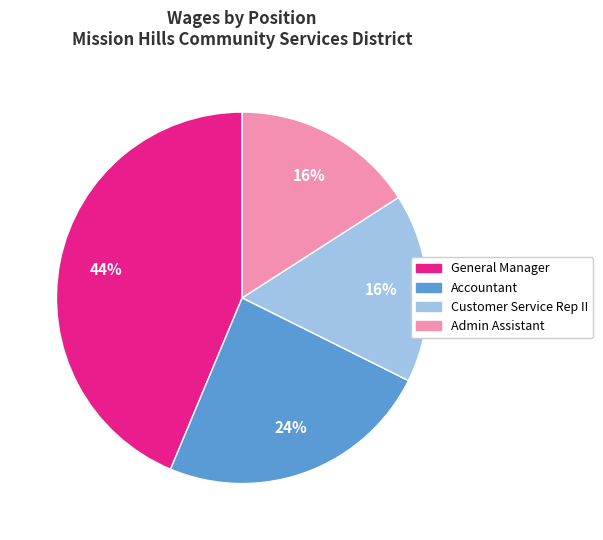

Is it true that Accountant is 24% of the pie?

True